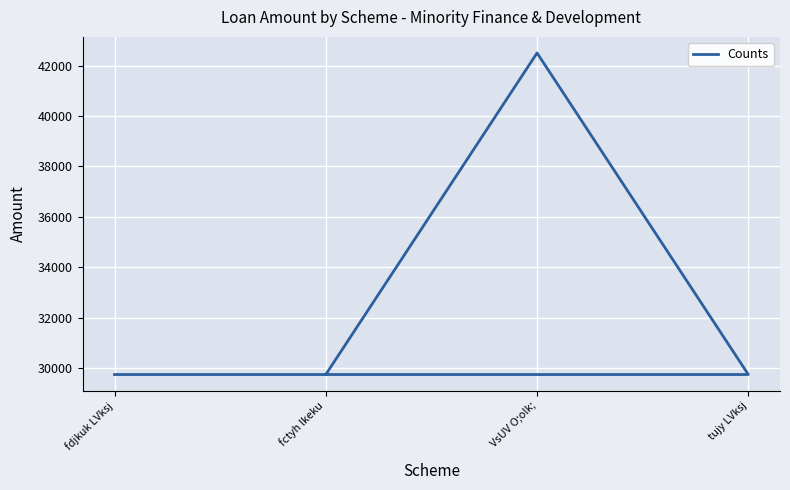

True or false: there are more than 2 points higher than both neighbors.

False